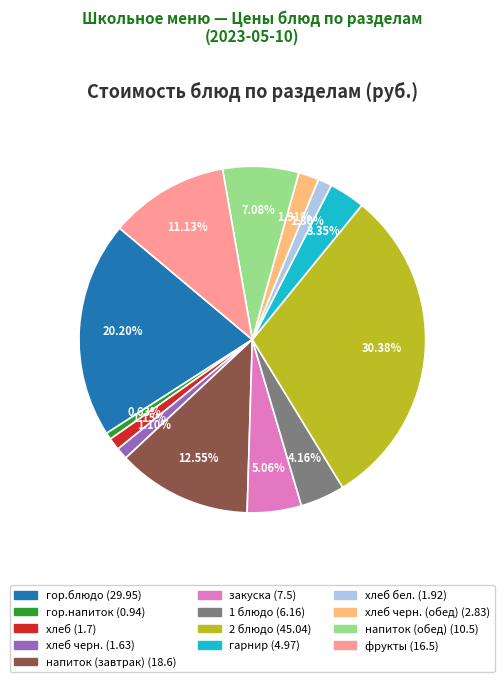

To the nearest percent, what is the average slice percentage?

8%